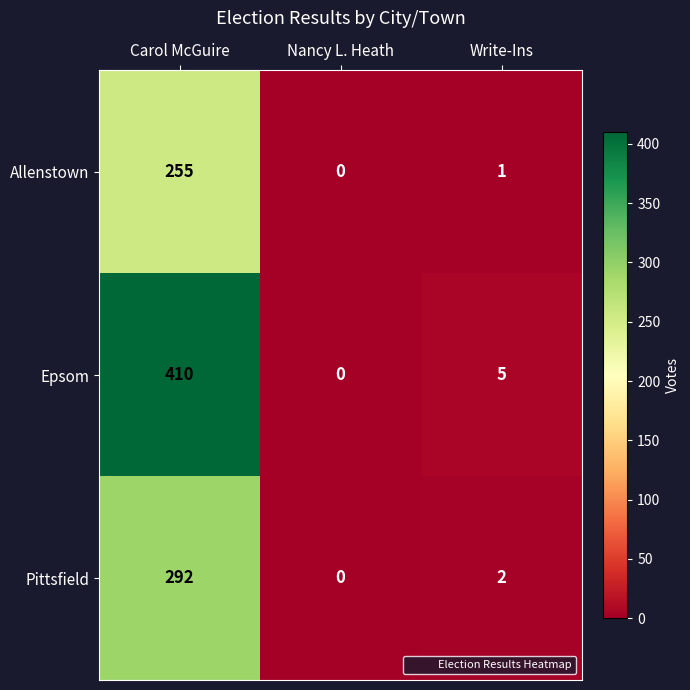

Which category has the highest value in the Epsom series?

Carol McGuire